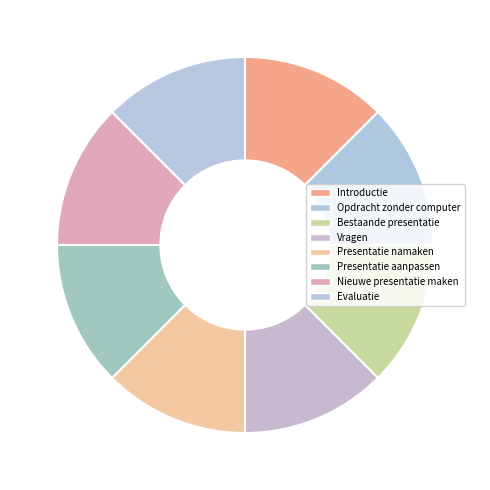

To the nearest percent, what is the average slice percentage?

12%